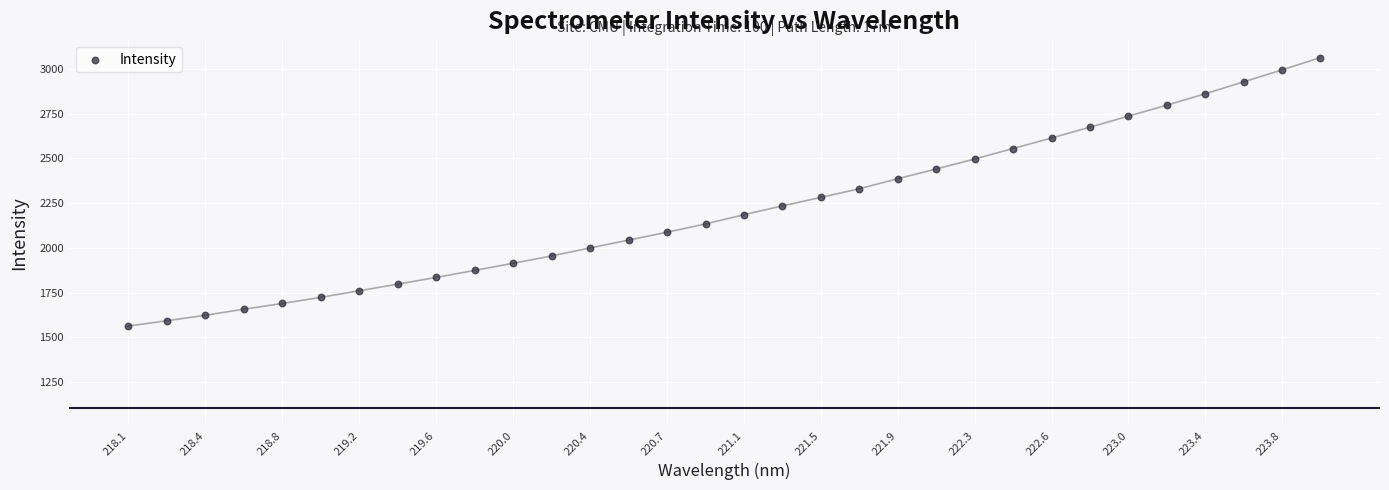

What is the range of Y values (max minus min)?

1498.7